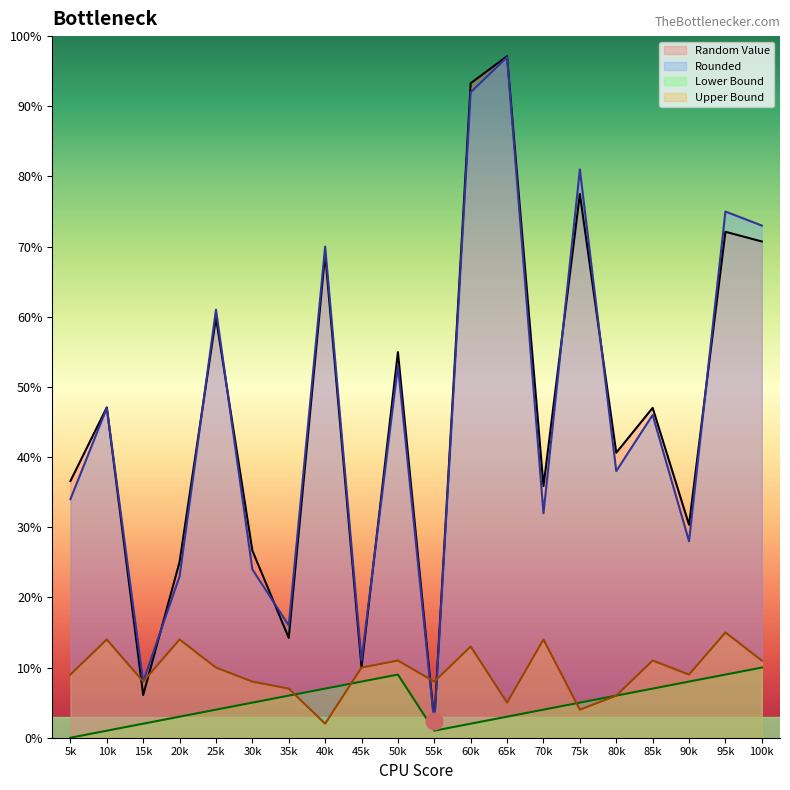

What is the value of the Lower Bound point at the 4th from the left?

3.0